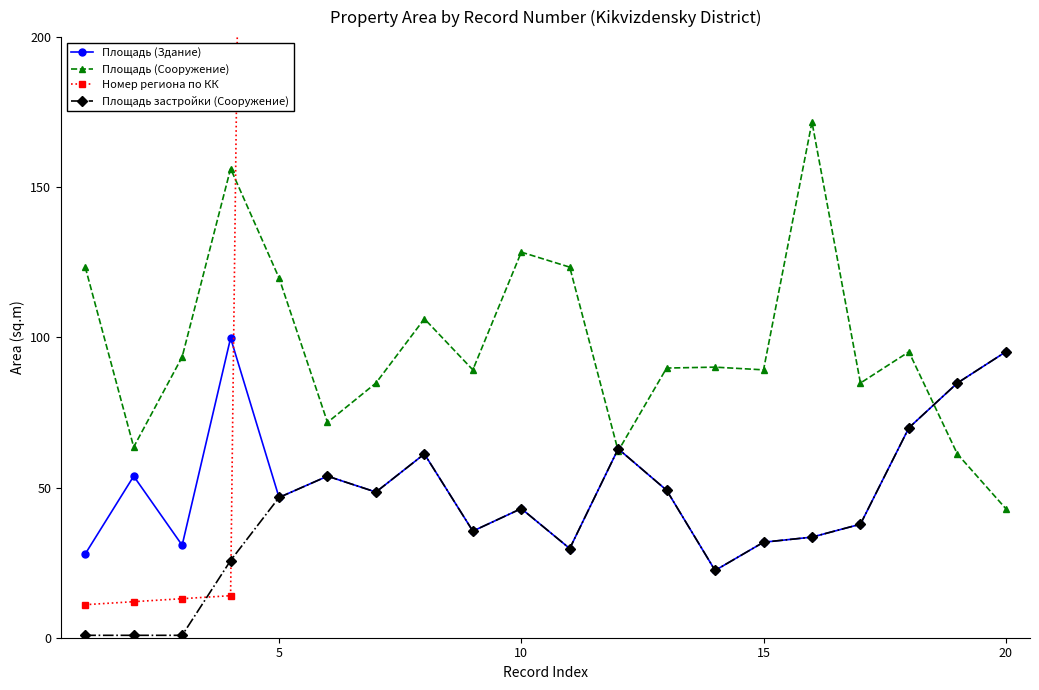

What is the maximum value for Площадь (Здание)?

99.8